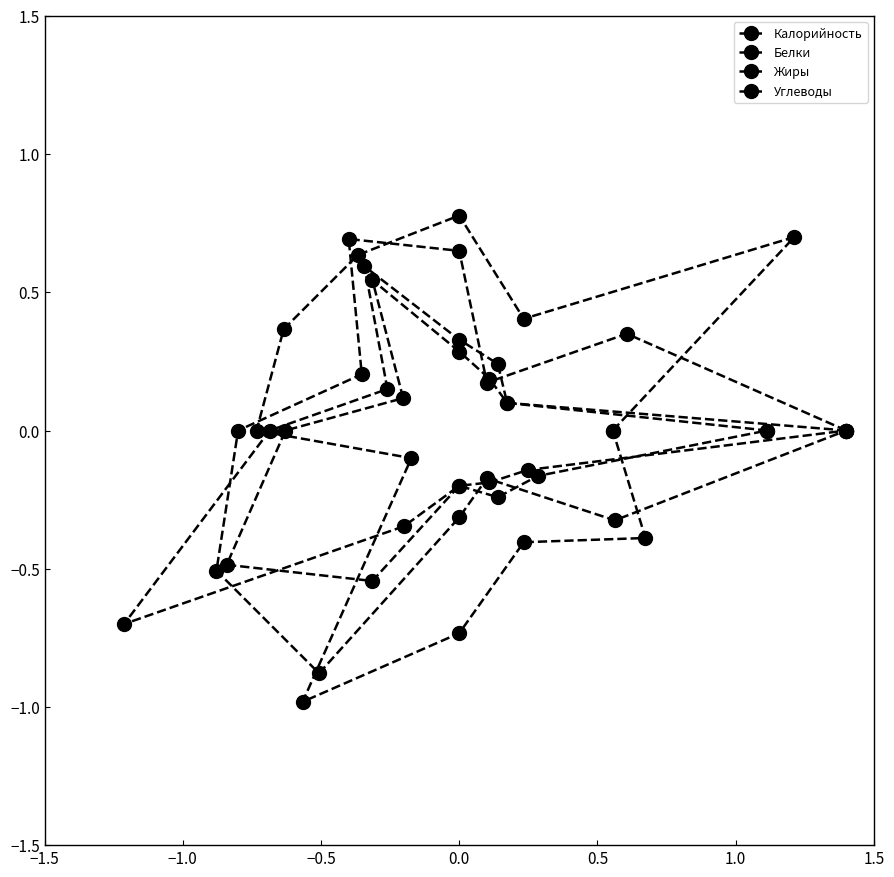

Which series ends up on top after the final intersection of Калорийность and Жиры?

Жиры